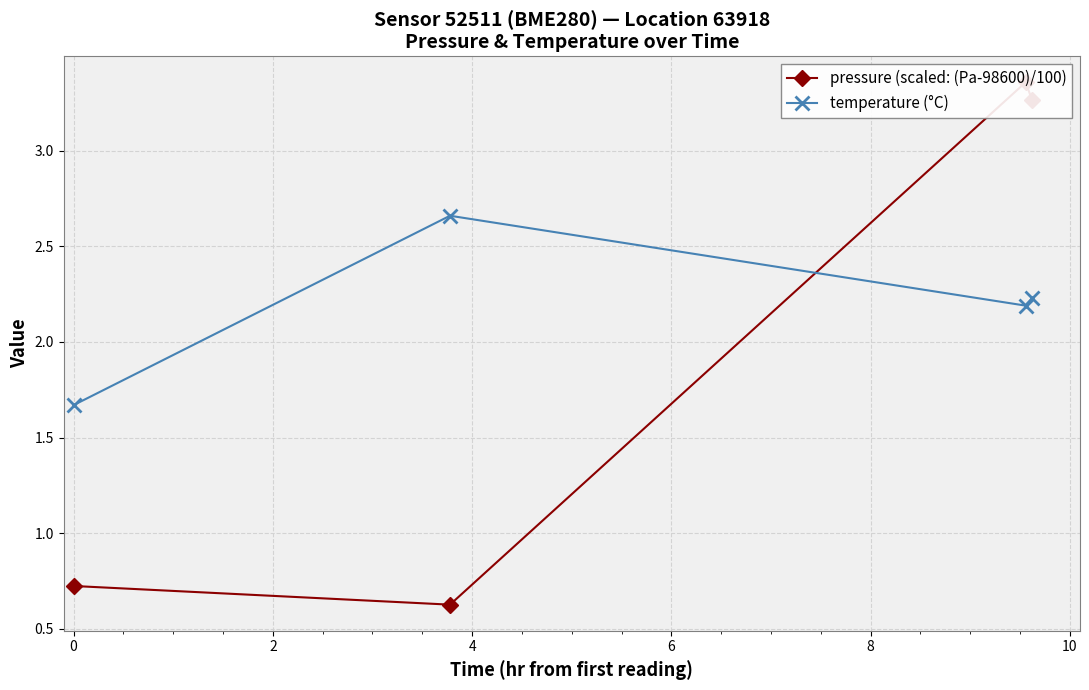

What is the difference between the maximum and minimum values in the temperature (°C) series?

1.0